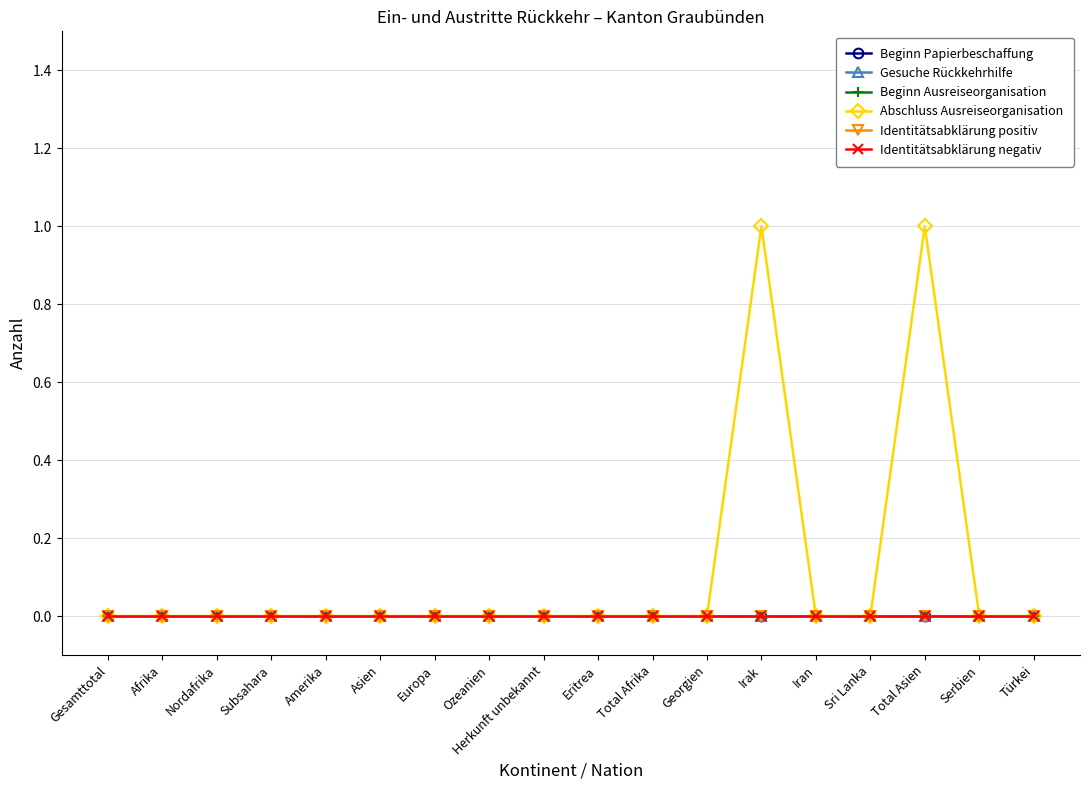

True or false: Gesuche Rückkehrhilfe and Beginn Papierbeschaffung cross at least once.

False